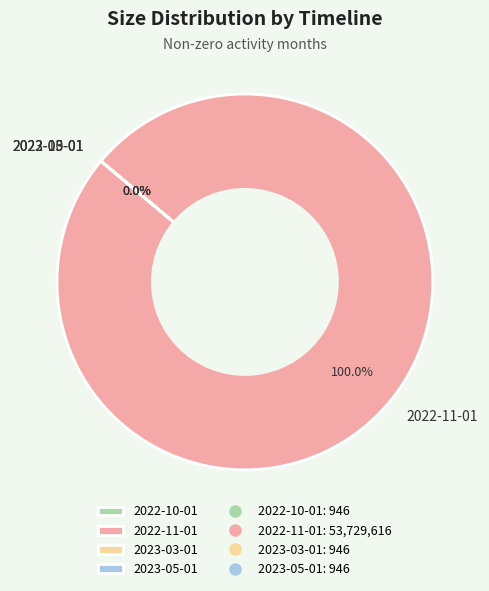

To the nearest percent, what is the difference between the 2022-10-01 and 2022-11-01 slice percentages?

100%